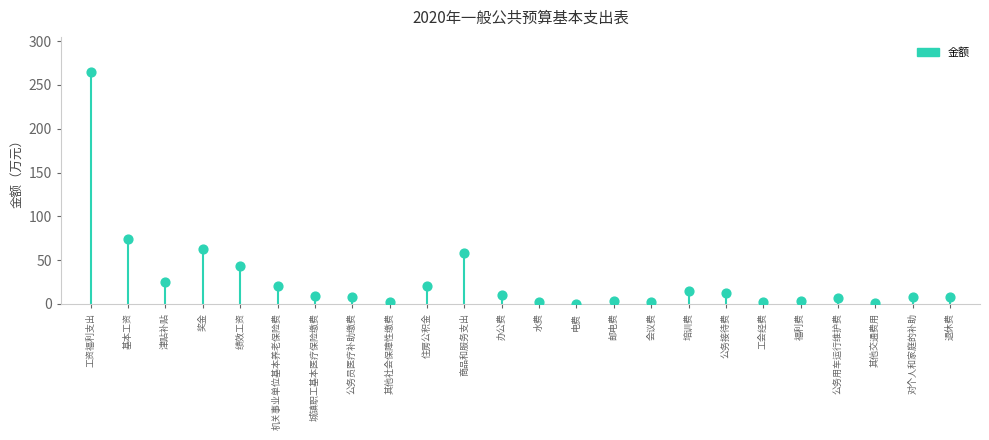

What Y value in the scatter plot is closest to 132?

74.6